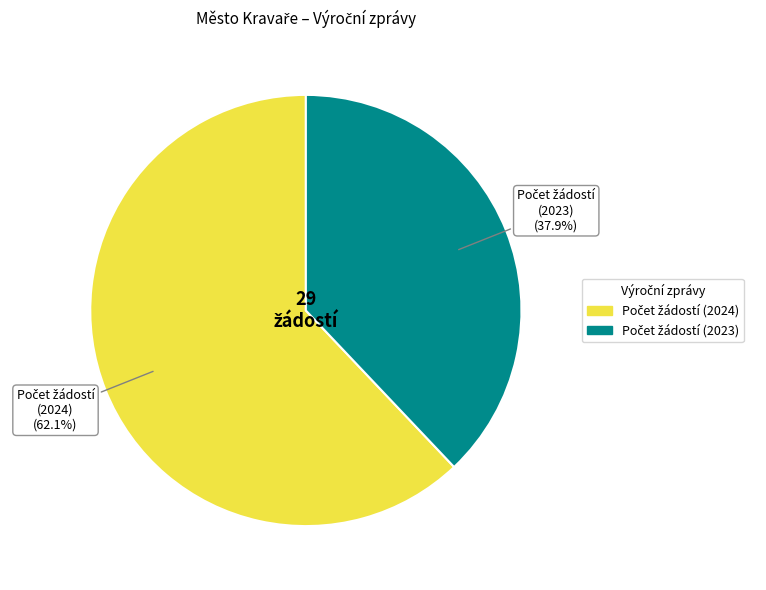

Is there any slice that represents more than half of the pie?

Yes